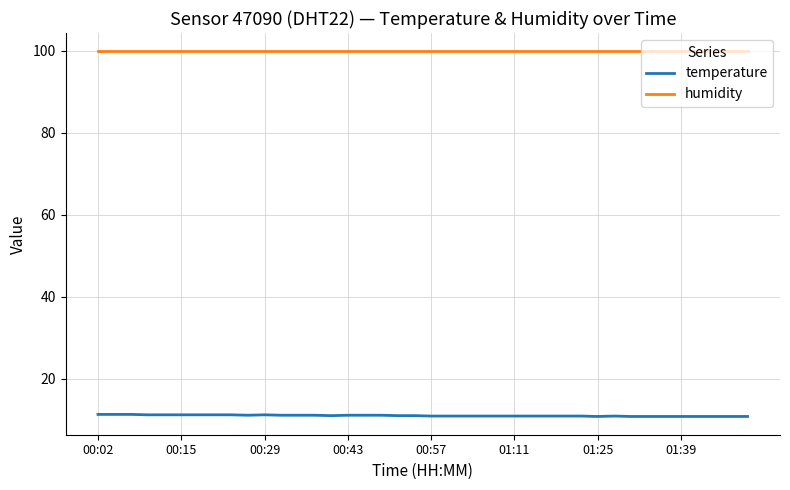

List the series in order of their overall mean, highest first.

humidity, temperature